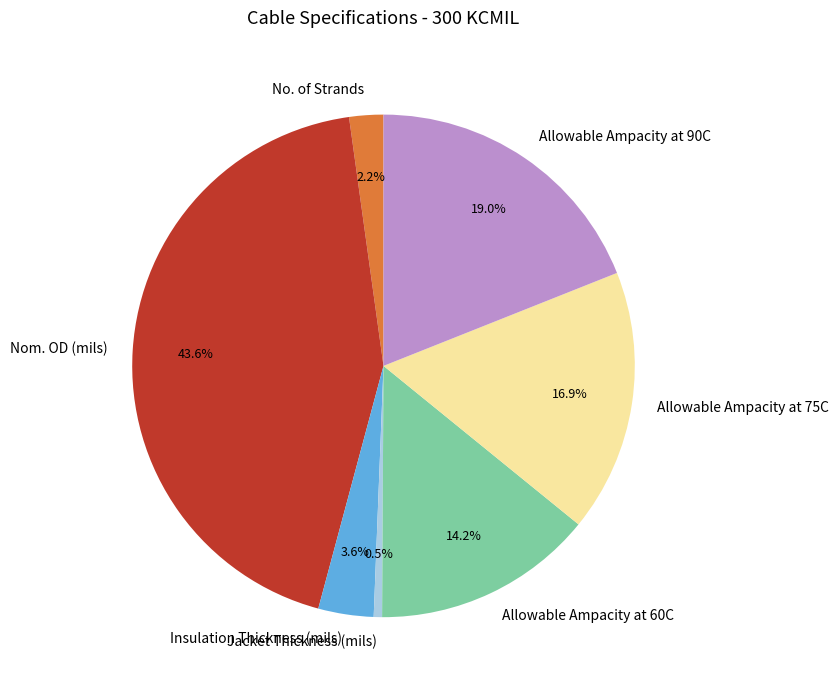

Is Allowable Ampacity at 75C the majority of the pie?

No